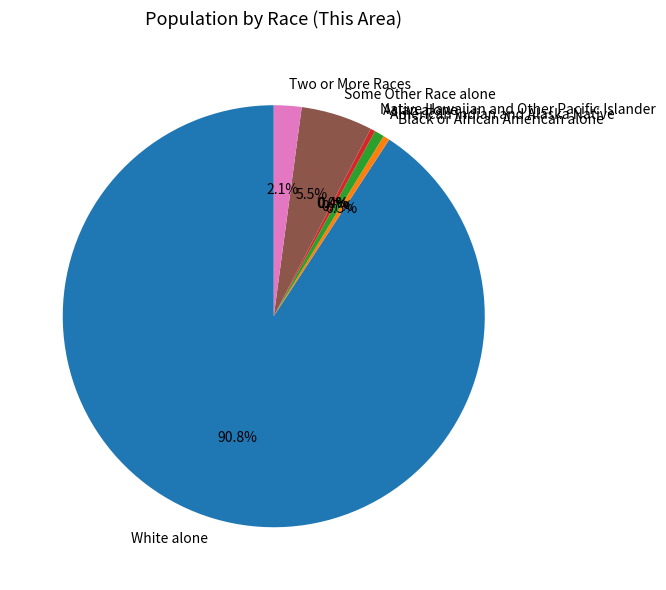

What is the majority slice?

White alone